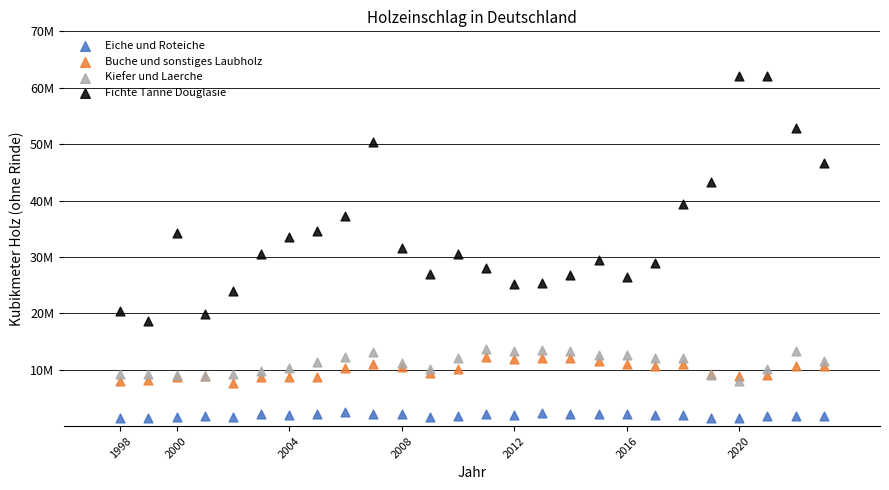

What are all the series names shown in the legend?

Eiche und Roteiche, Buche und sonstiges Laubholz, Kiefer und Laerche, Fichte Tanne Douglasie